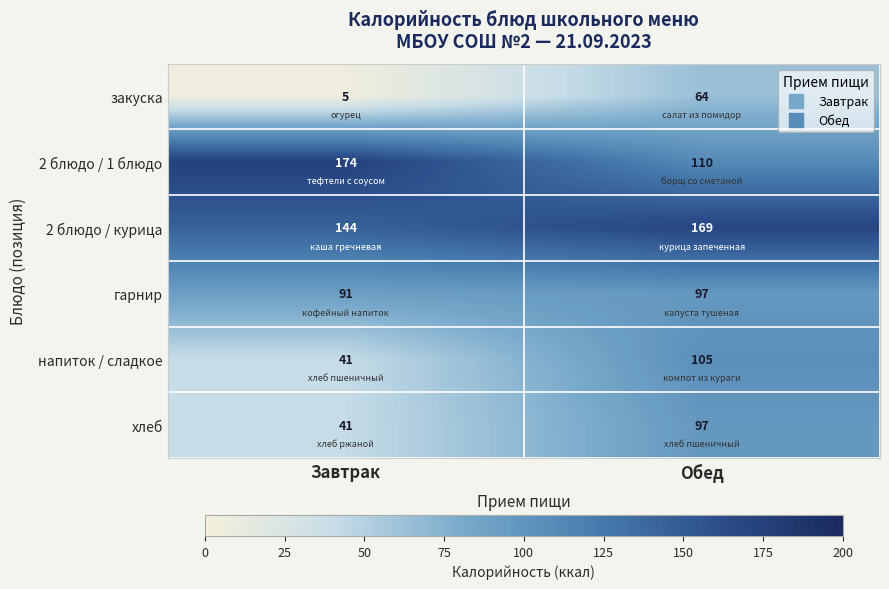

What is the smallest value displayed?

5